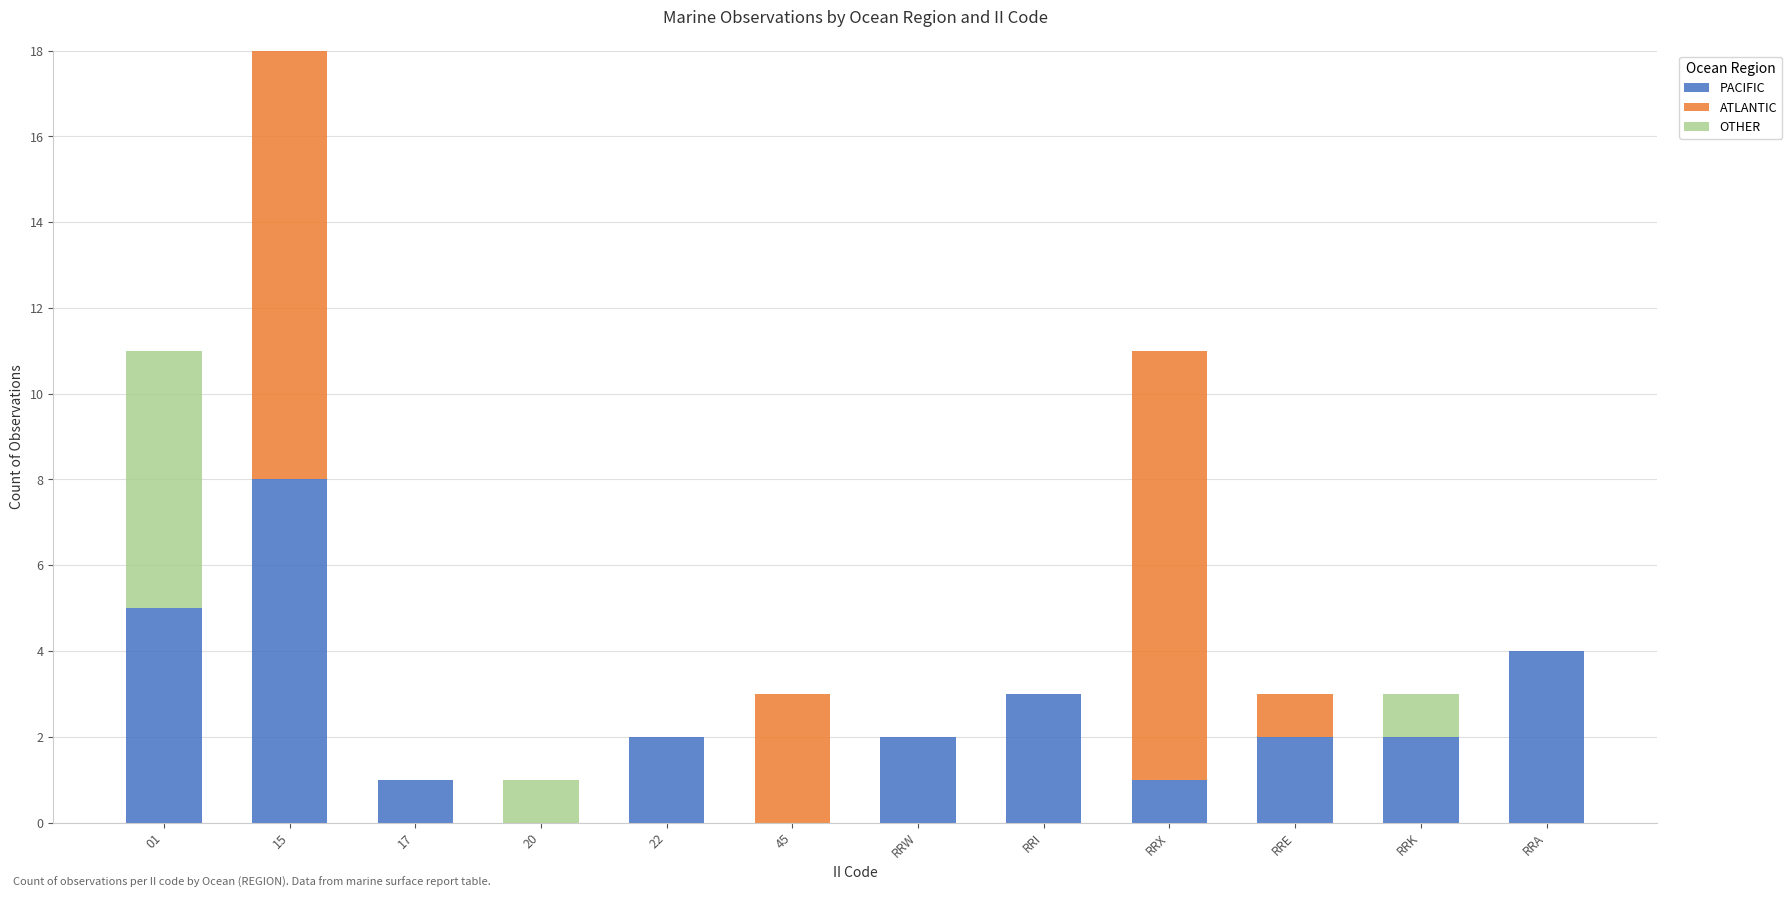

True or false: PACIFIC has a value of -4 at 20.

False